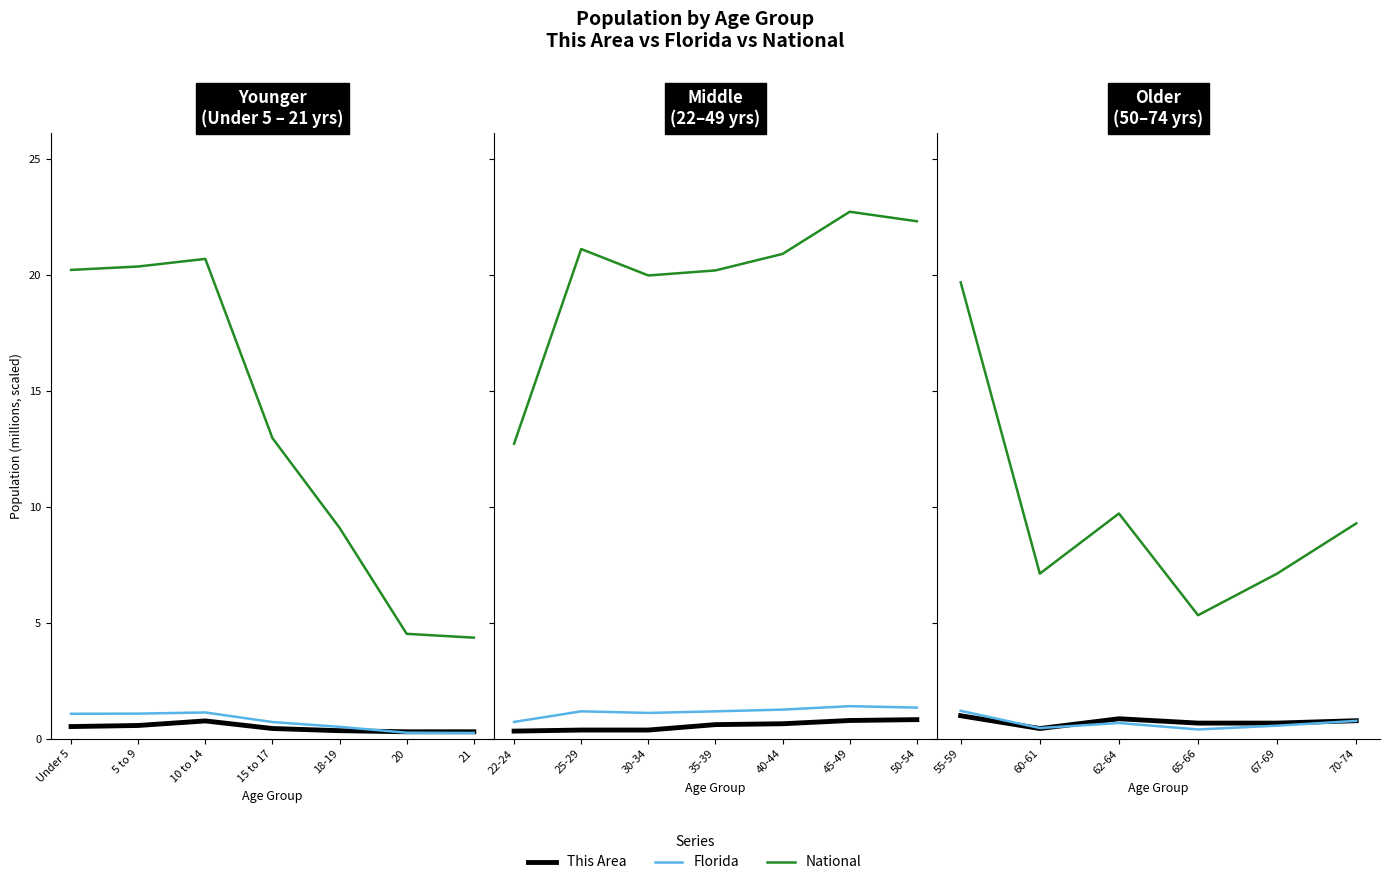

Where does the National series first go above 9?

55-59